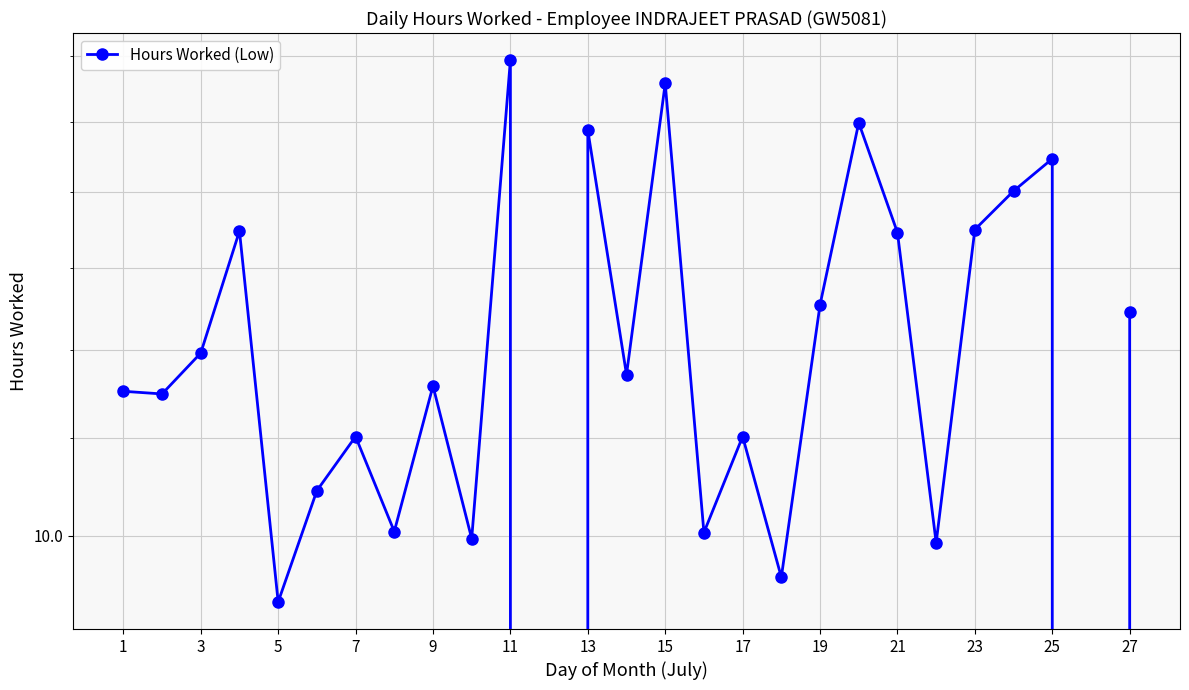

How many categories are shown in the chart?

27